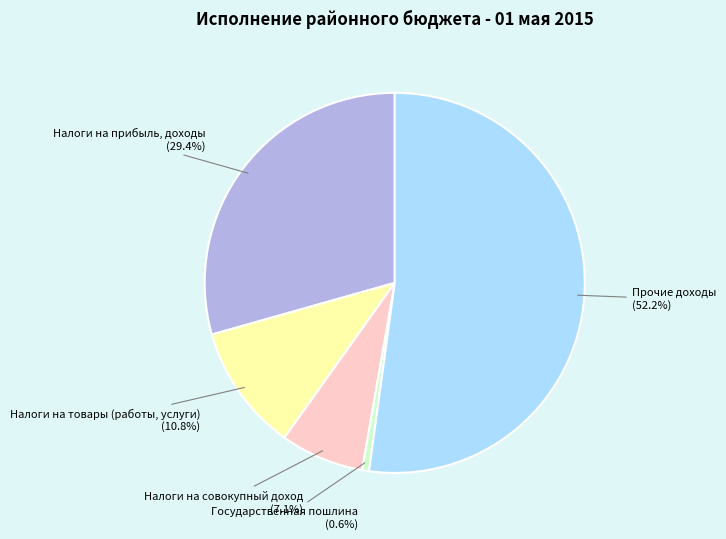

Do Государственная пошлина and Прочие доходы together represent more than half of the pie?

Yes